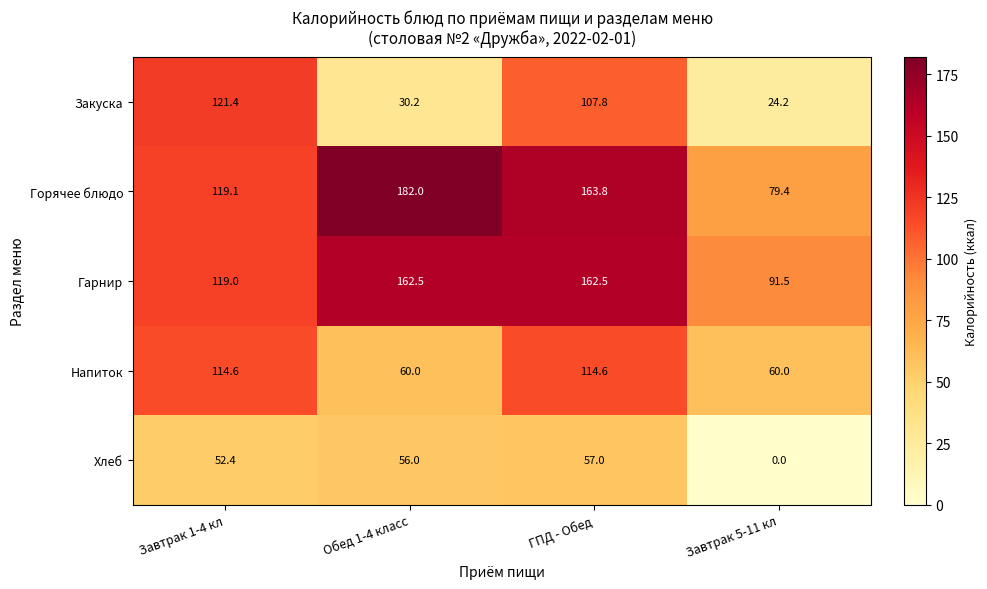

What is the average value of the Хлеб series?

41.4